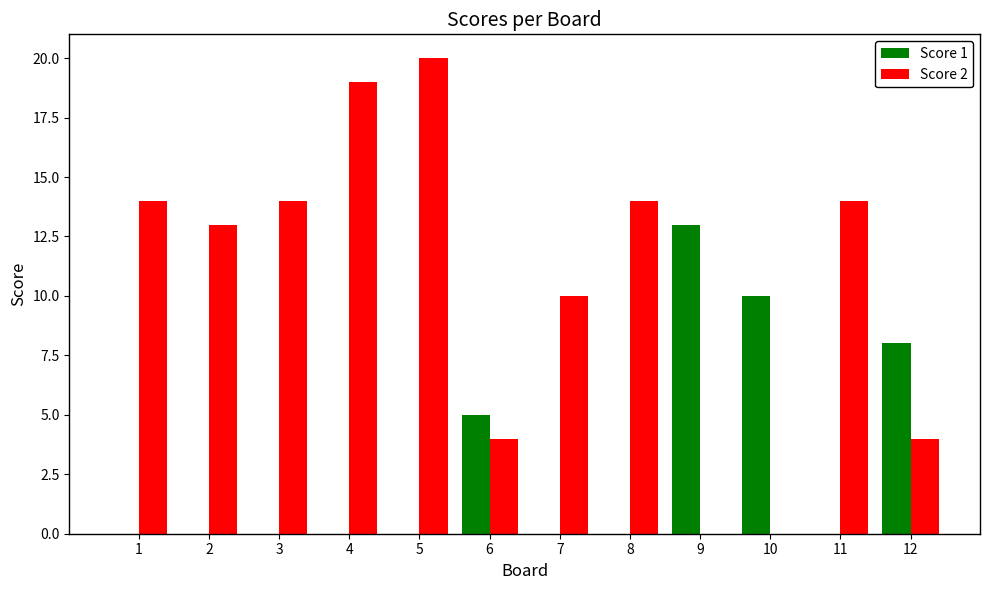

At which category does the chart reach its peak across all series?

5